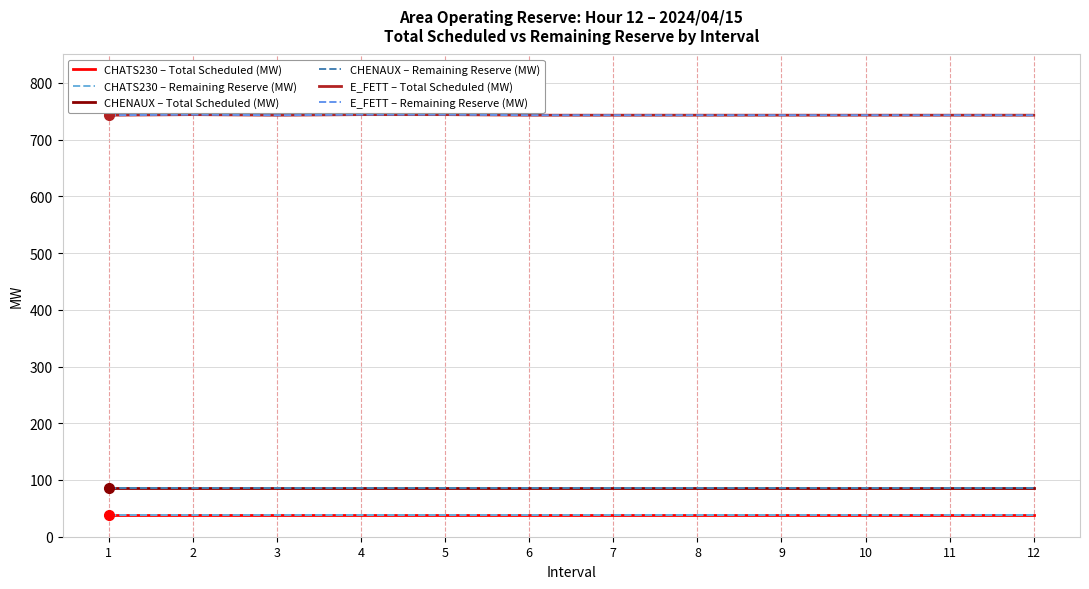

At which label is E_FETT – Total Scheduled (MW) closest to 743?

1